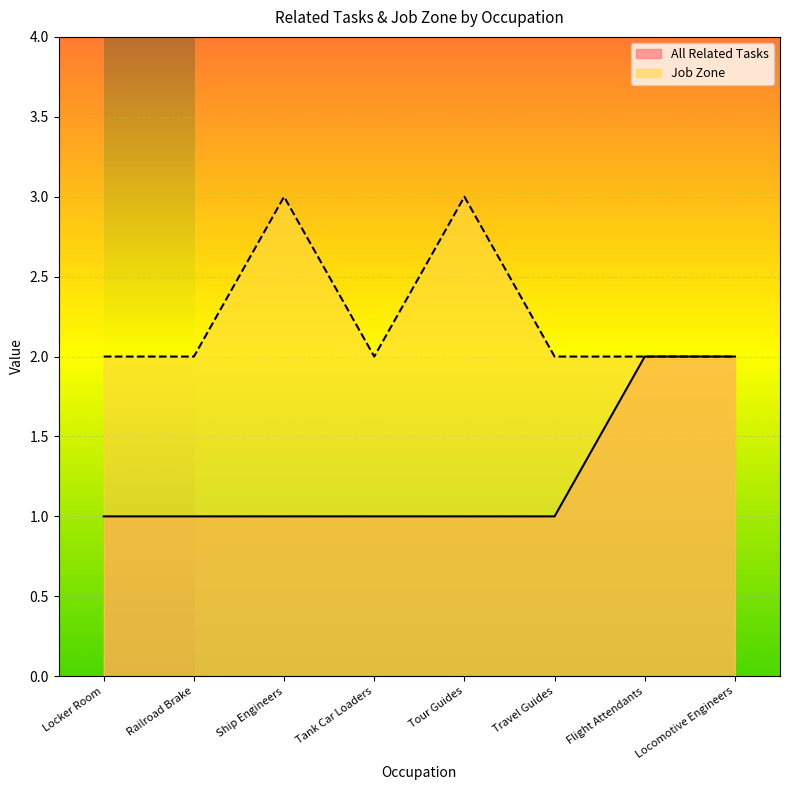

Rank the series by their maximum value, from lowest to highest.

All Related Tasks, Job Zone